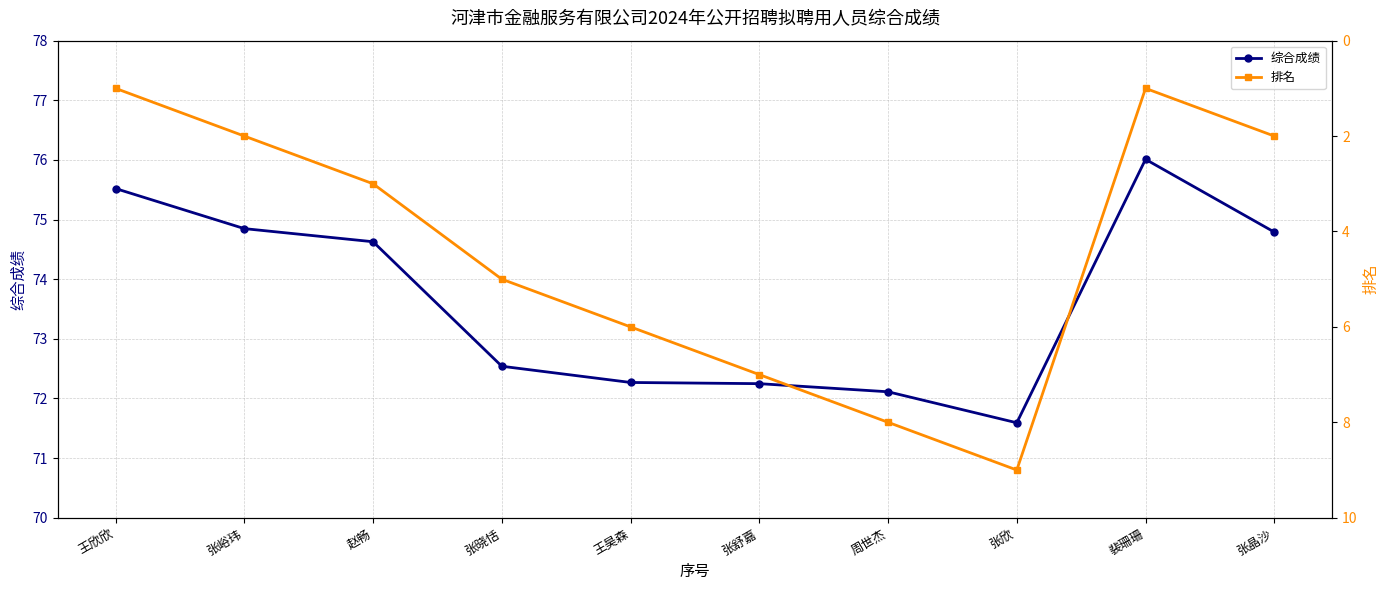

At which label does 综合成绩 reach its minimum?

张欣